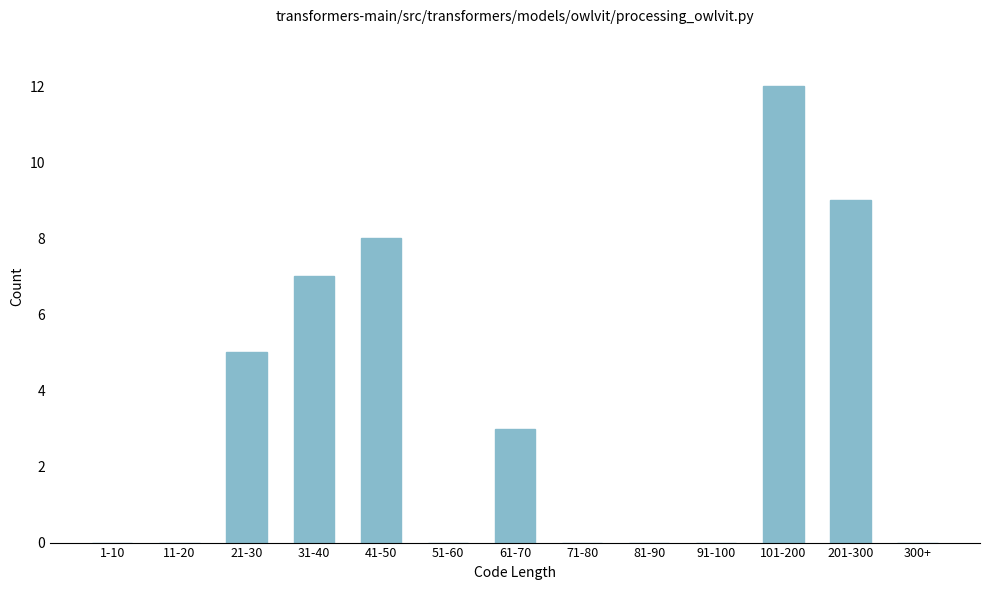

Reading left to right, what are all the values shown in this chart?

1-10=0	11-20=0	21-30=5	31-40=7	41-50=8	51-60=0	61-70=3	71-80=0	81-90=0	91-100=0	101-200=12	201-300=9	300+=0